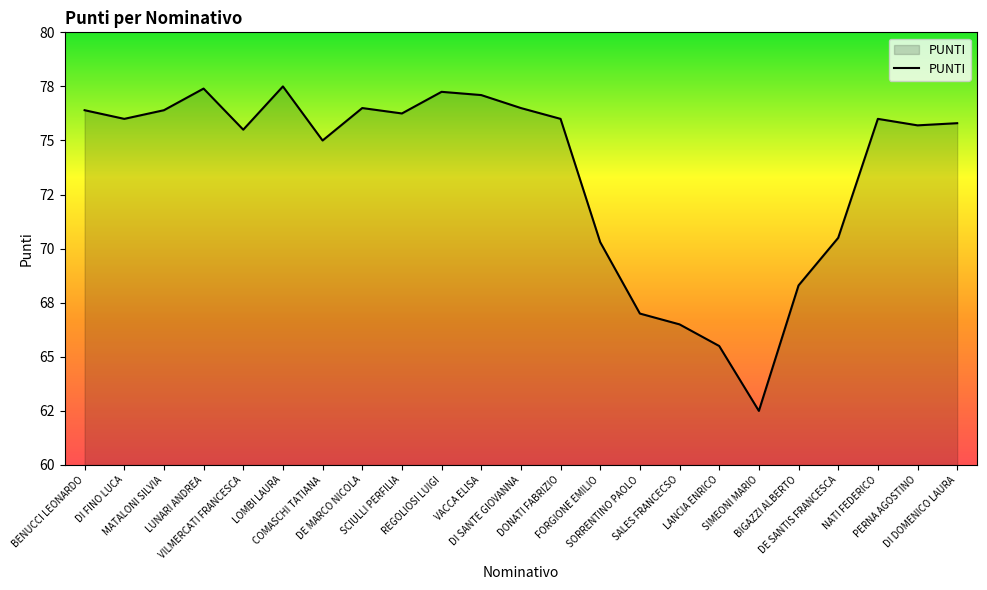

Does the chart have visible grid lines?

No